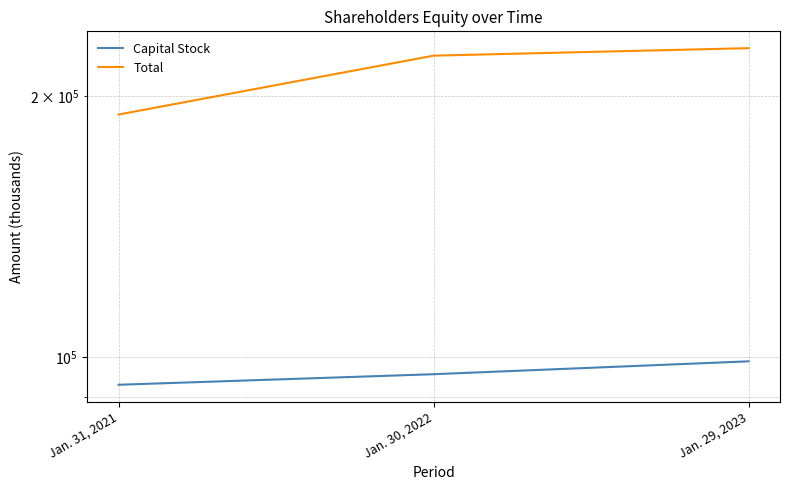

Reading right to left, transcribe all the data shown in this chart.

Capital Stock: Jan. 29, 2023=98842	Jan. 30, 2022=95515	Jan. 31, 2021=92875
Total: Jan. 29, 2023=227197	Jan. 30, 2022=222718	Jan. 31, 2021=190461